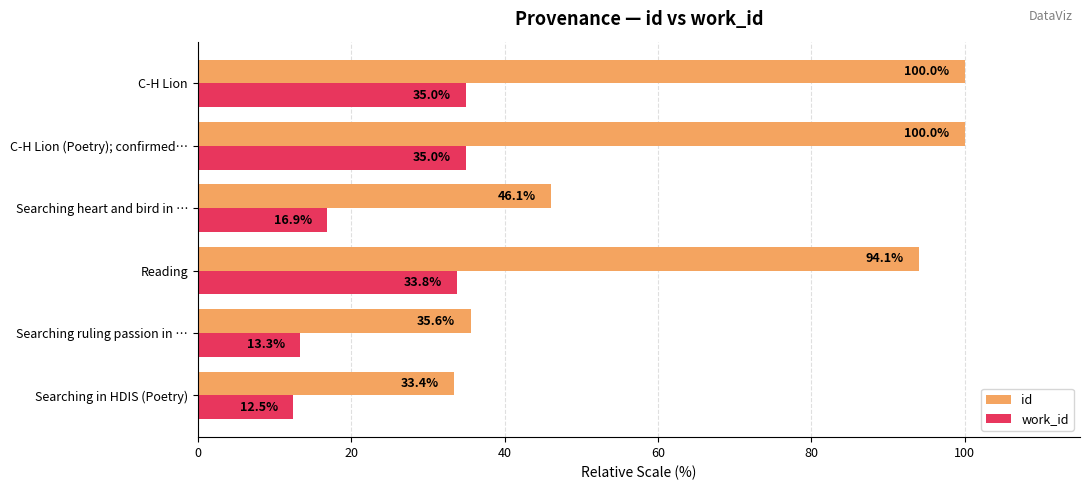

What is the maximum value shown in the chart?

100.0